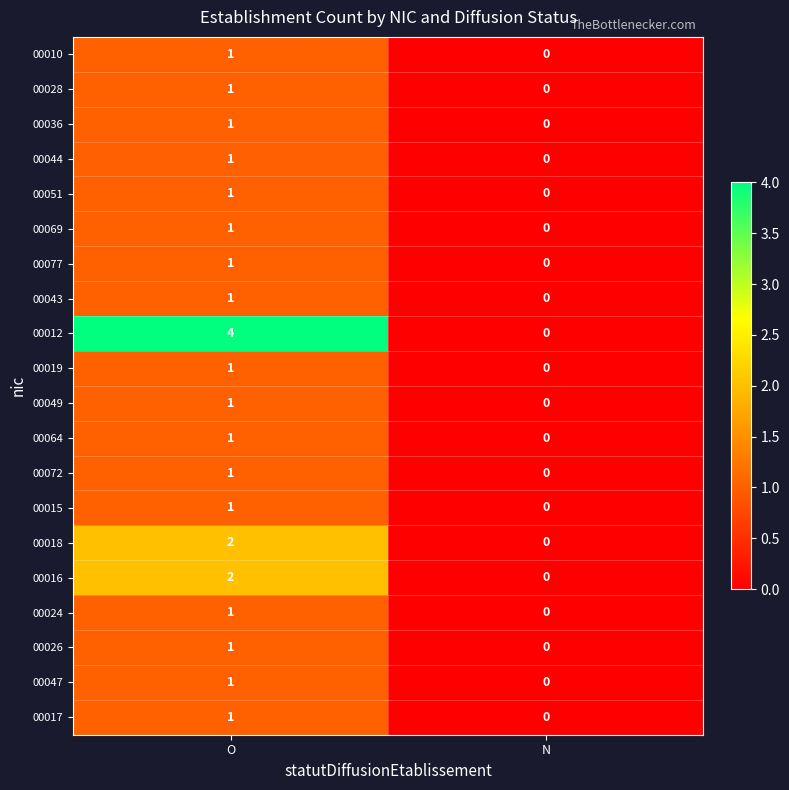

Which series has the largest total across all categories?

00012